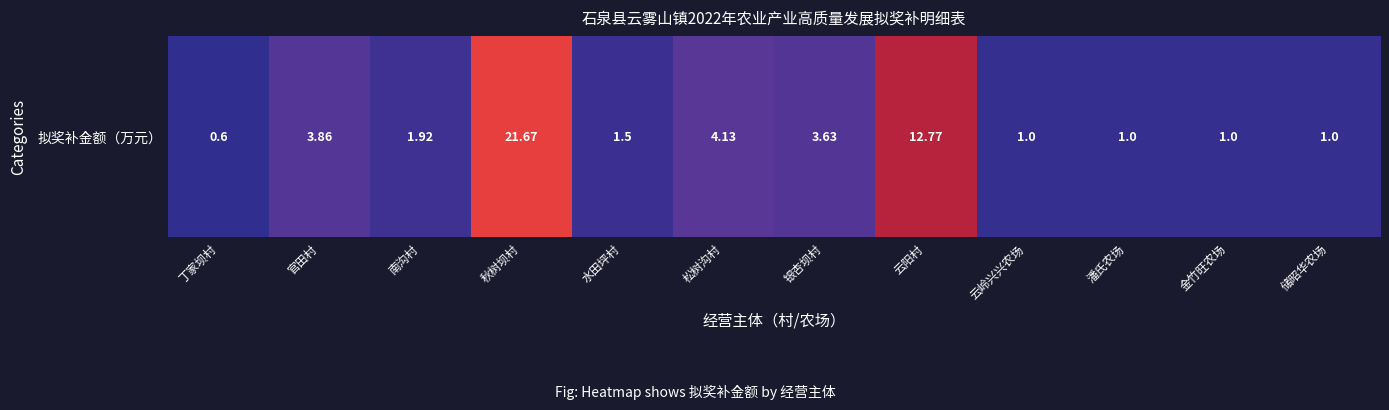

Which label corresponds to the largest value in the chart?

秋树坝村